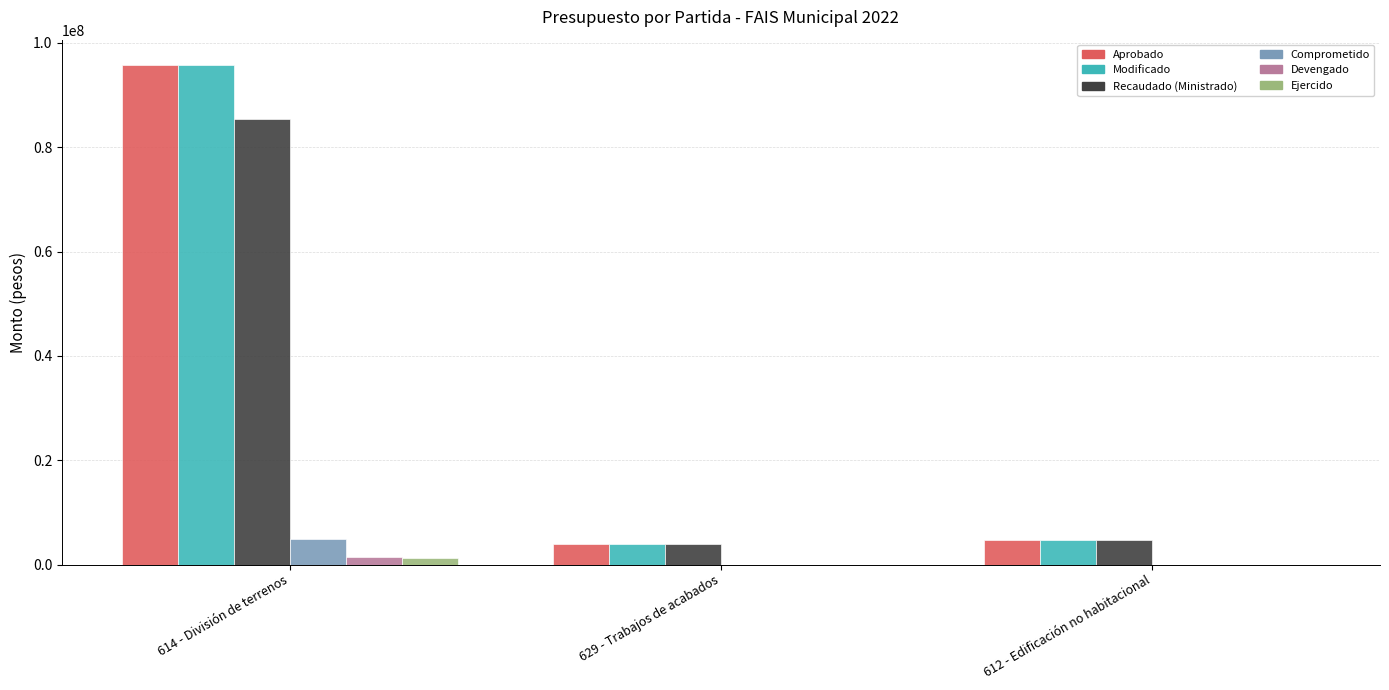

Are the bars grouped side by side (vs. stacked)?

Yes